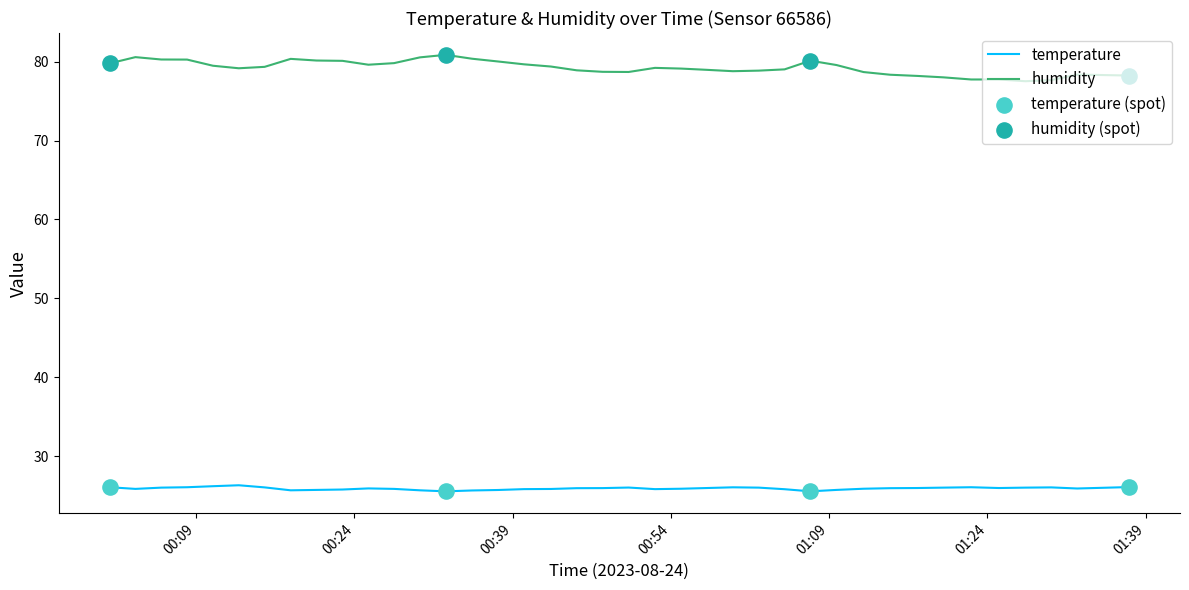

Which series has the largest total across all categories?

humidity